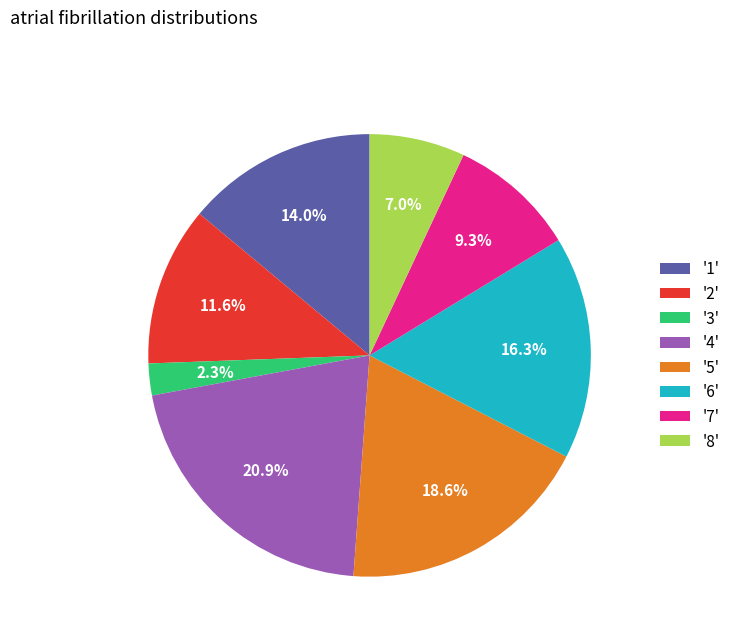

To the nearest percent, what is the average slice percentage?

12%